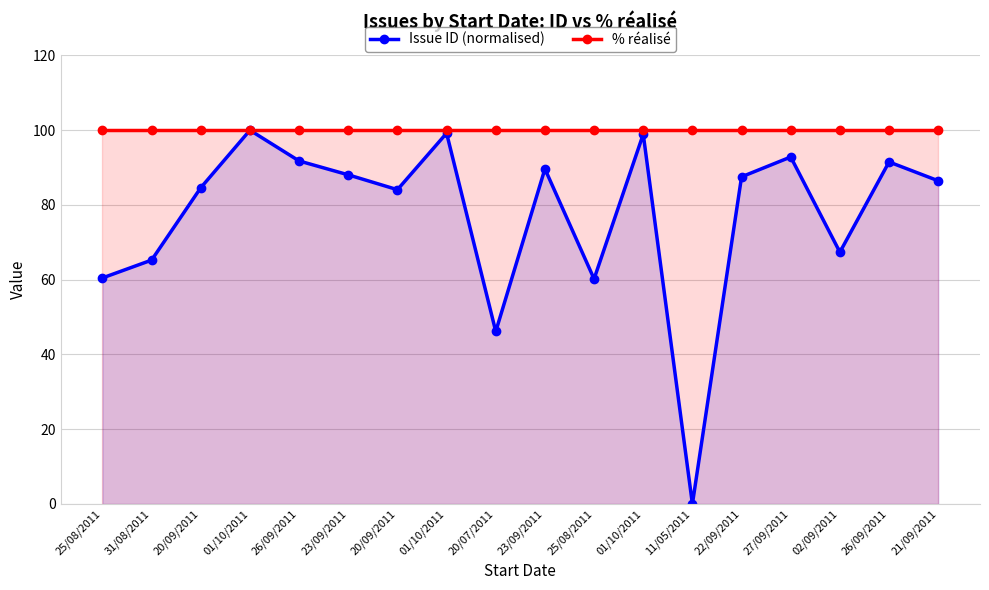

List the labels in order of Issue ID (normalised) value, largest first.

01/10/2011, 01/10/2011, 01/10/2011, 27/09/2011, 26/09/2011, 26/09/2011, 23/09/2011, 23/09/2011, 22/09/2011, 21/09/2011, 20/09/2011, 20/09/2011, 02/09/2011, 31/08/2011, 25/08/2011, 25/08/2011, 20/07/2011, 11/05/2011